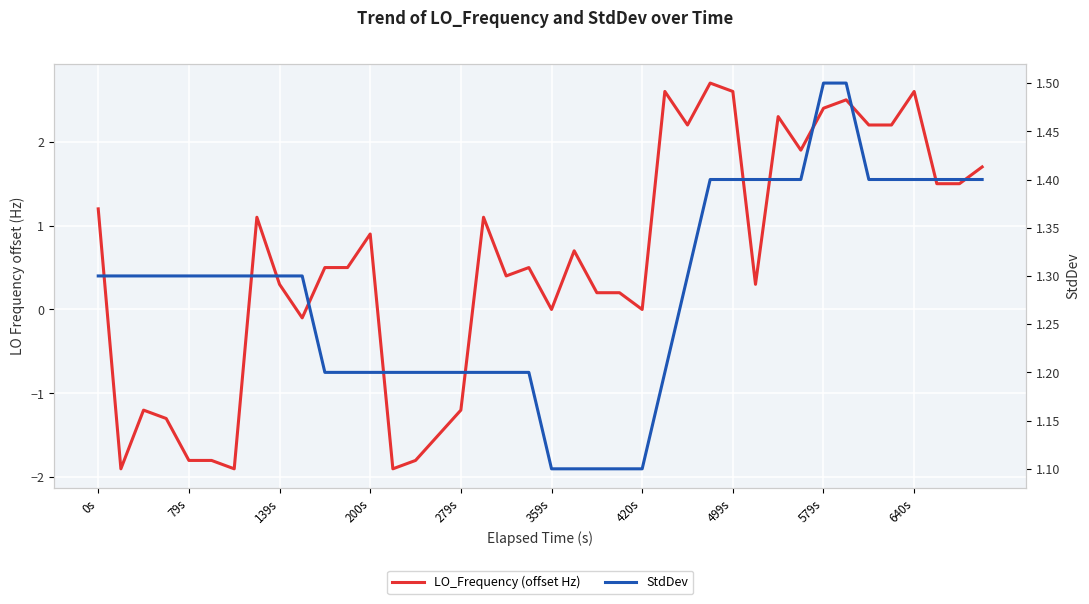

Reading left to right, transcribe all the data shown in this chart.

LO_Frequency (offset Hz): 1.2	-1.9	-1.2	-1.3	-1.8	-1.8	-1.9	1.1	0.3	-0.1	0.5	0.5	0.9	-1.9	-1.8	-1.5	-1.2	1.1	0.4	0.5	0.0	0.7	0.2	0.2	0.0	2.6	2.2	2.7	2.6	0.3	2.3	1.9	2.4	2.5	2.2	2.2	2.6	1.5	1.5	1.7
StdDev: 1.3	1.3	1.3	1.3	1.3	1.3	1.3	1.3	1.3	1.3	1.2	1.2	1.2	1.2	1.2	1.2	1.2	1.2	1.2	1.2	1.1	1.1	1.1	1.1	1.1	1.2	1.3	1.4	1.4	1.4	1.4	1.4	1.5	1.5	1.4	1.4	1.4	1.4	1.4	1.4